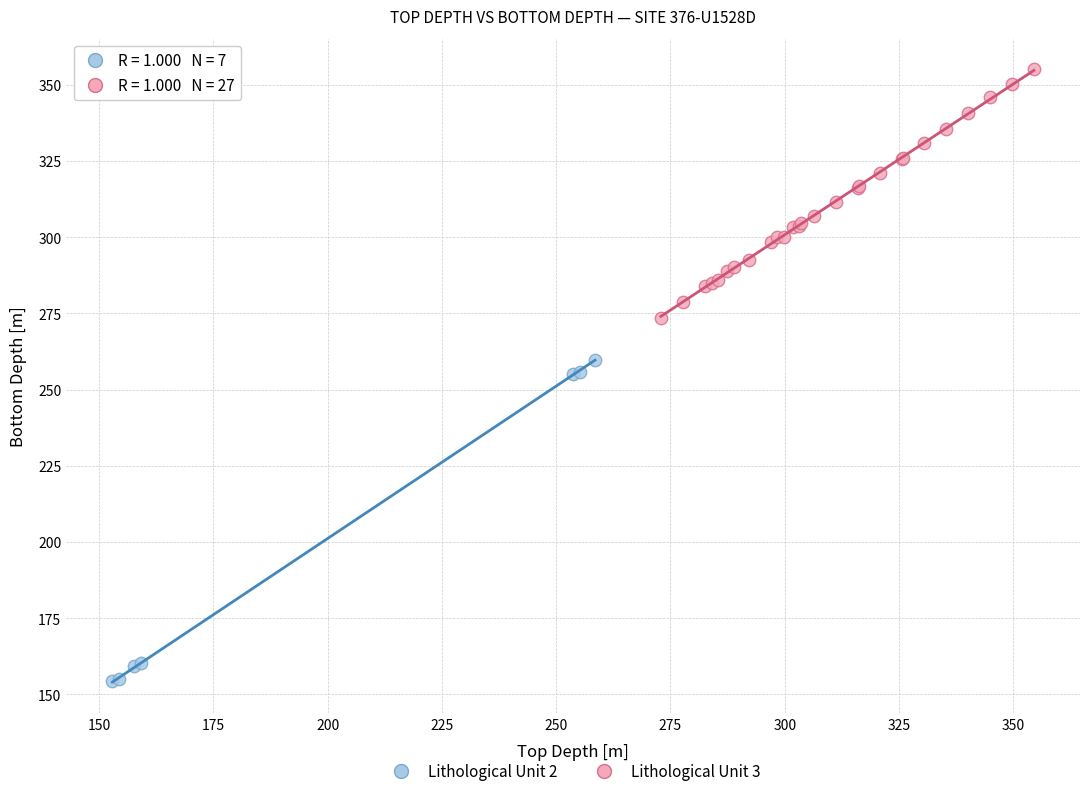

Which series reaches the minimum Y coordinate?

Lithological Unit 2